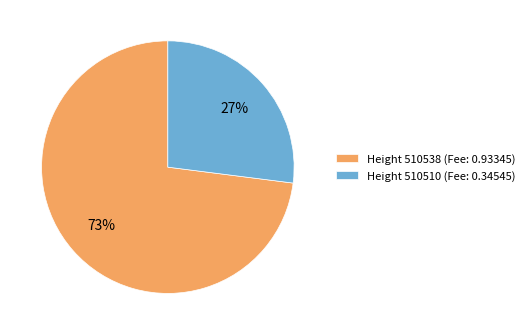

Between Height 510538 (Fee: 0.93345) and Height 510510 (Fee: 0.34545), which is larger?

Height 510538 (Fee: 0.93345)